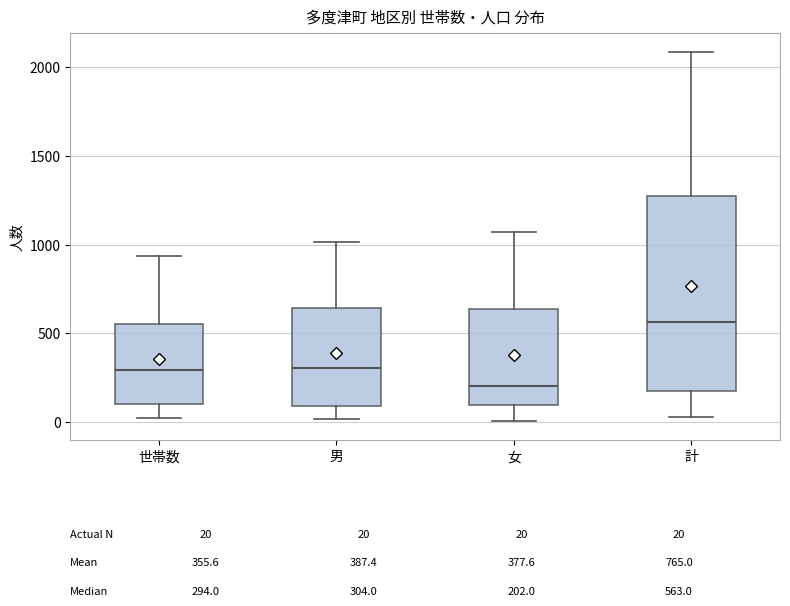

Comparing the boxes themselves (not the whiskers), which one is the tallest?

計